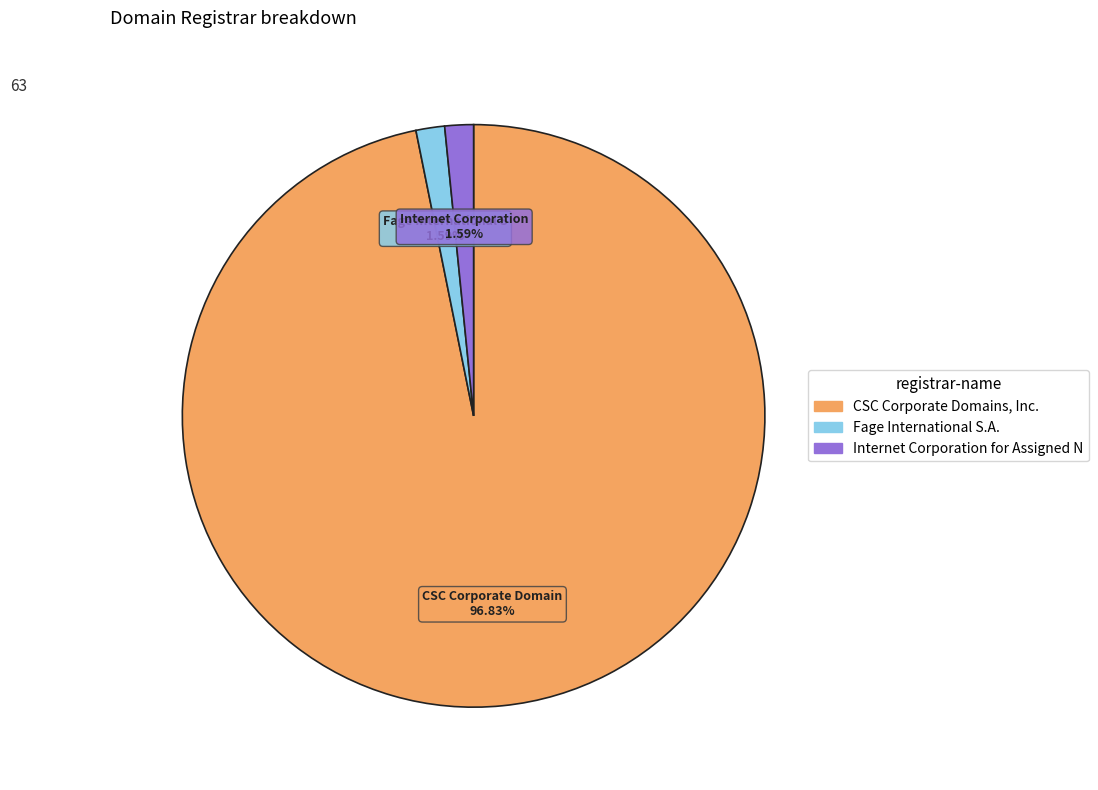

Does any single category account for the majority?

Yes